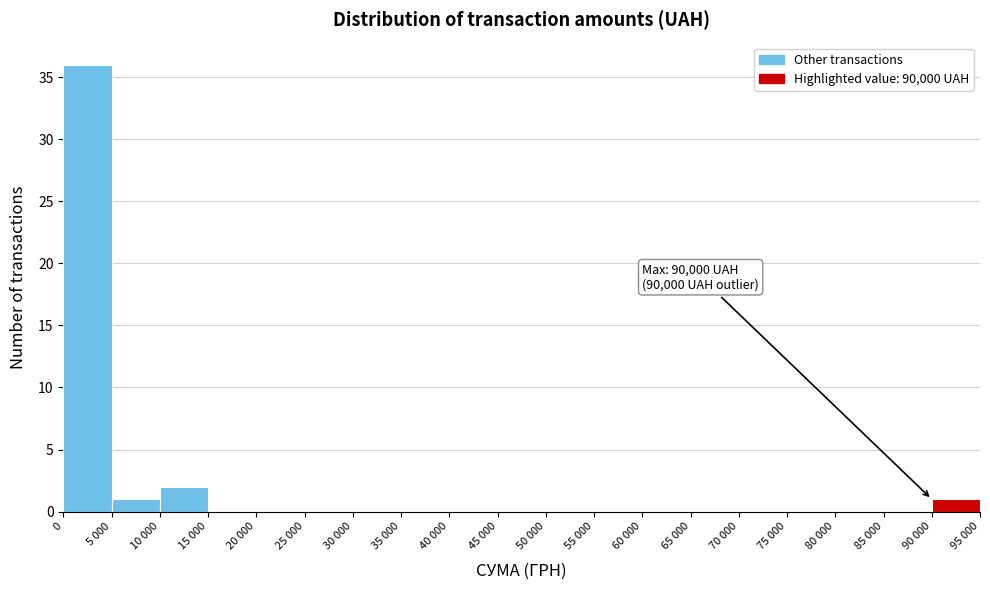

Reading left to right, list all the values displayed in this chart.

0=36	5 000=1	10 000=2	15 000=0	20 000=0	25 000=0	30 000=0	35 000=0	40 000=0	45 000=0	50 000=0	55 000=0	60 000=0	65 000=0	70 000=0	75 000=0	80 000=0	85 000=0	90 000=1